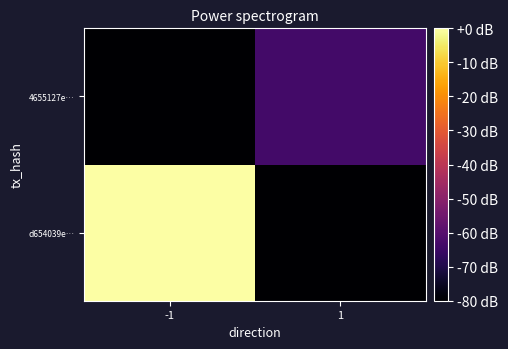

How many series are shown in this chart?

2